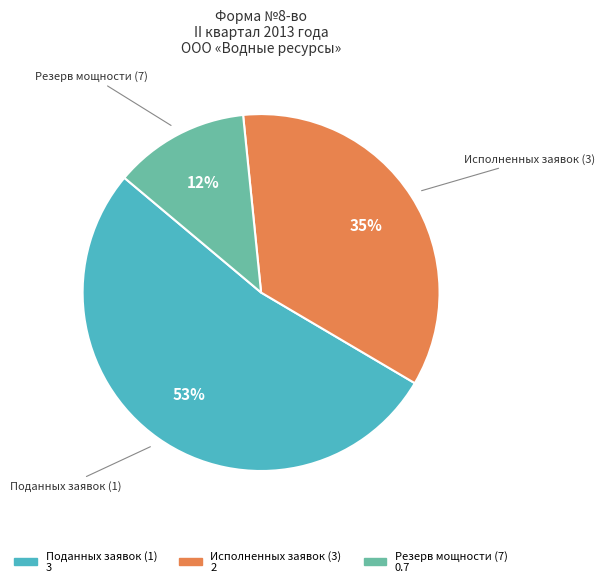

To the nearest percent, what is the average slice percentage?

33%